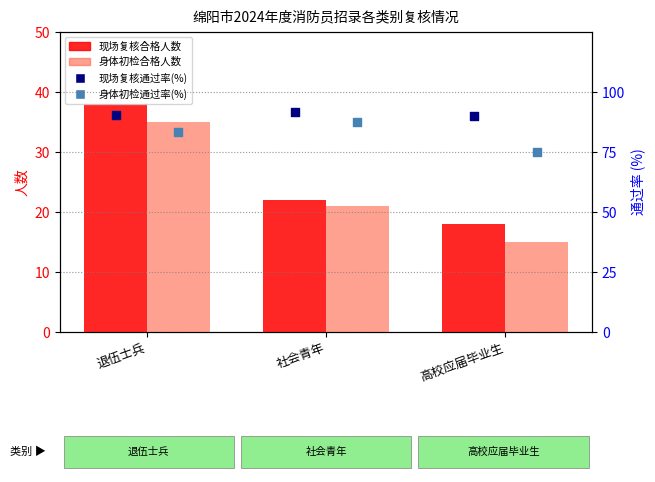

At which category is the sum across all series the highest?

退伍士兵